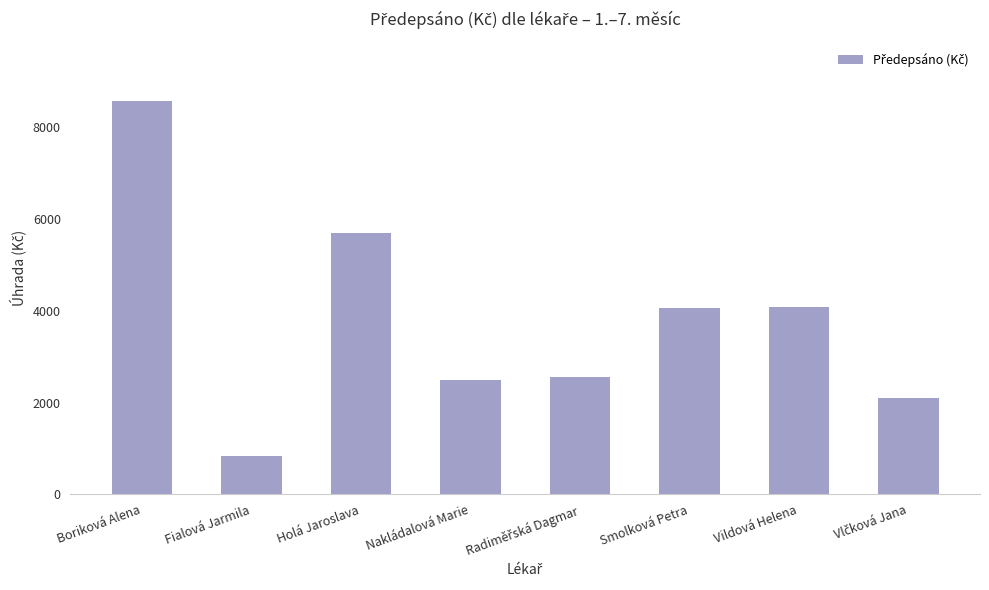

Approximately how many times larger is the value at Fialová Jarmila compared to Nakládalová Marie?

0.3